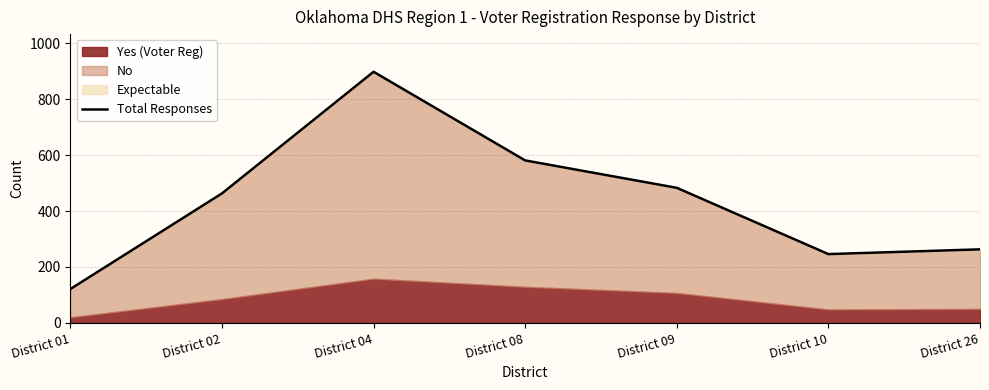

Reading left to right, transcribe all the data shown in this chart.

District 01=121	District 02=463	District 04=898	District 08=581	District 09=483	District 10=246	District 26=263